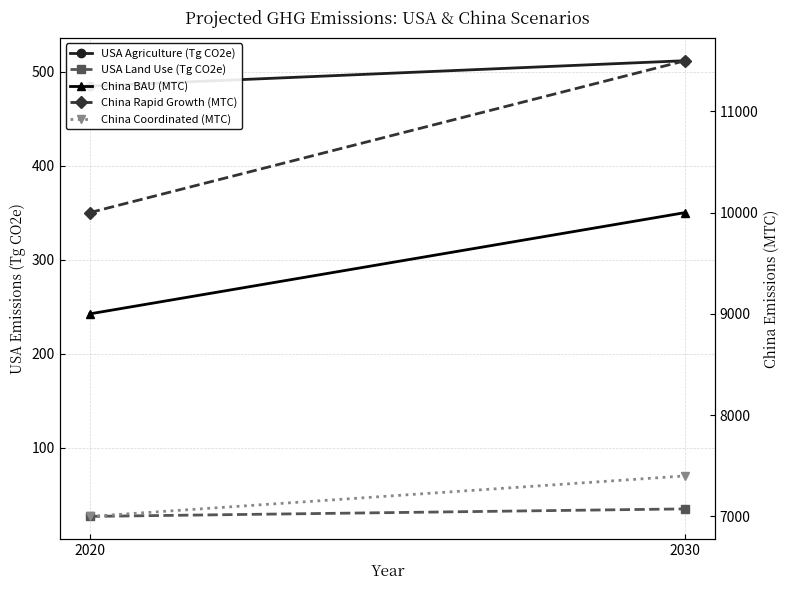

Reading right to left, transcribe all the data shown in this chart.

USA Agriculture (Tg CO2e): 2030=512	2020=485
USA Land Use (Tg CO2e): 2030=35	2020=27
China BAU (MTC): 2030=10000	2020=9000
China Rapid Growth (MTC): 2030=11500	2020=10000
China Coordinated (MTC): 2030=7400	2020=7000